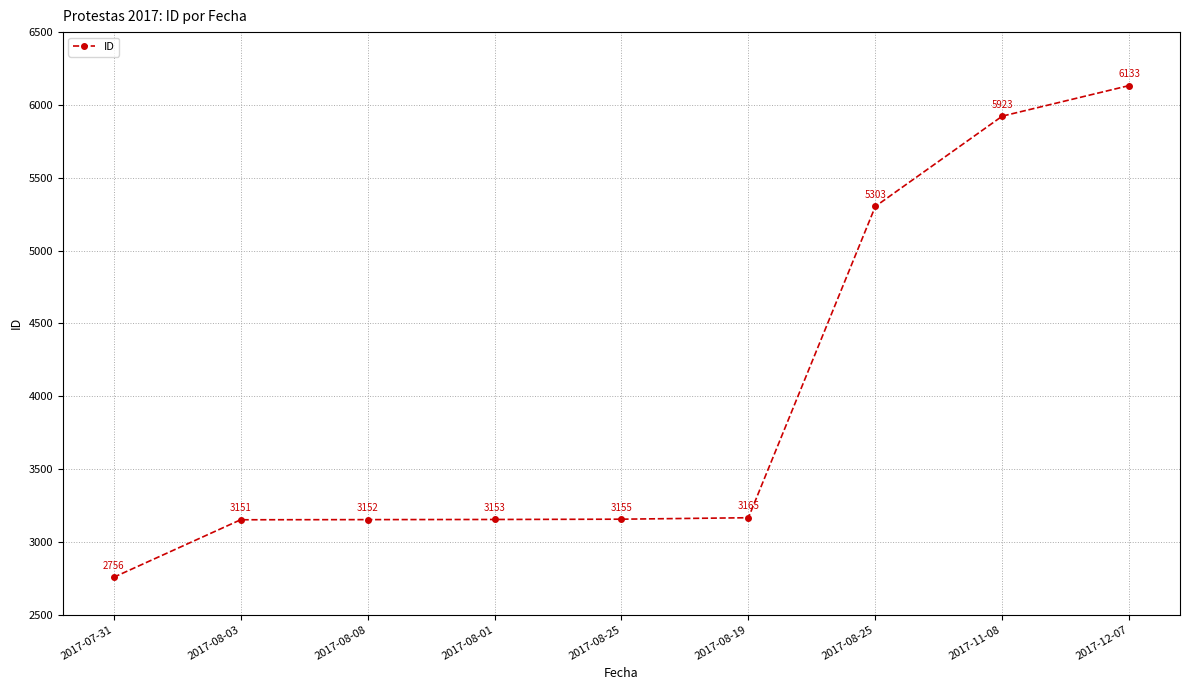

What is the difference between the maximum and minimum values?

3377